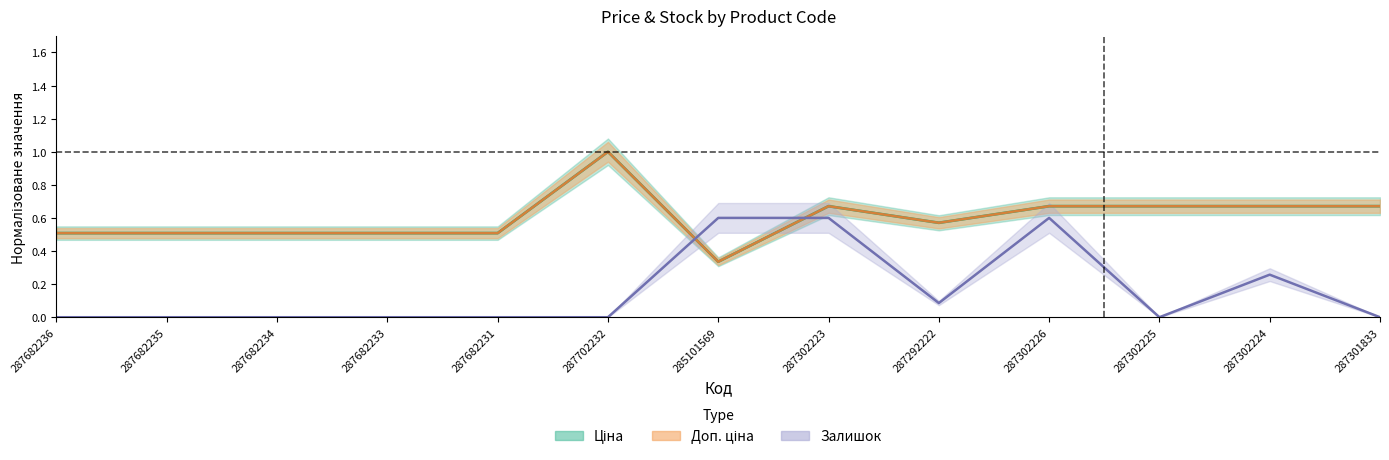

What position from the left is 287682236?

1